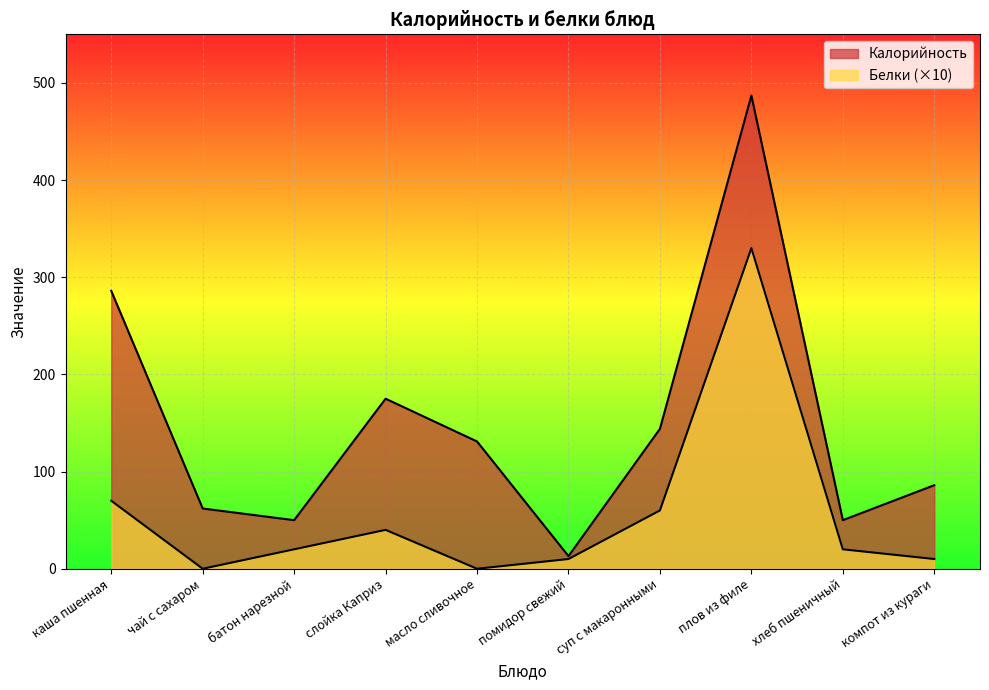

True or false: Калорийность has more than 0 interior local peaks.

True